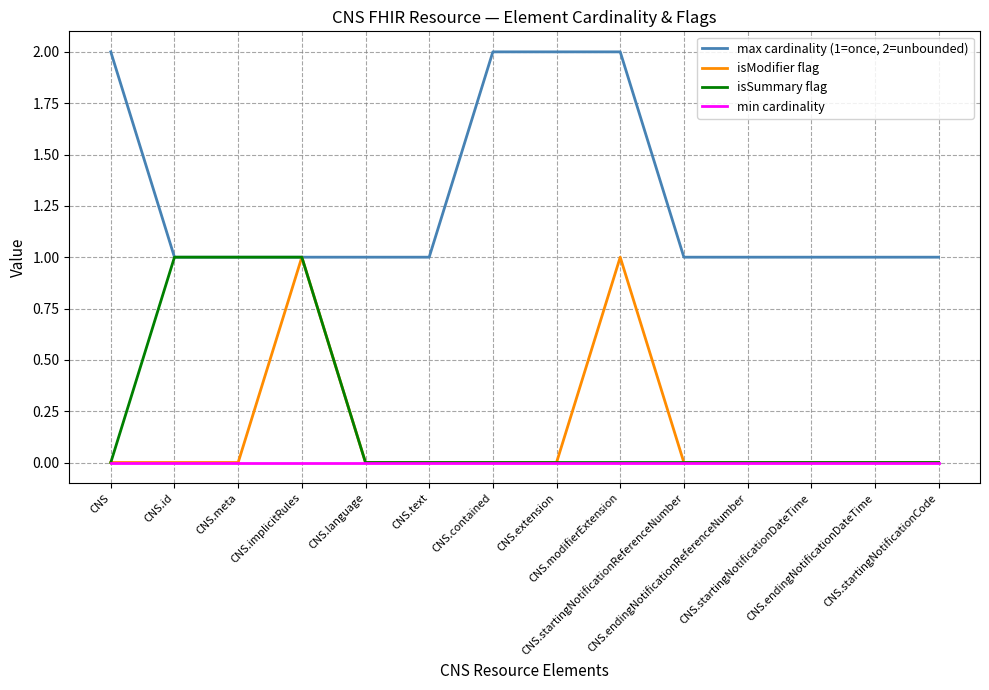

True or false: max cardinality (1=once, 2=unbounded) and min cardinality cross at least once.

False